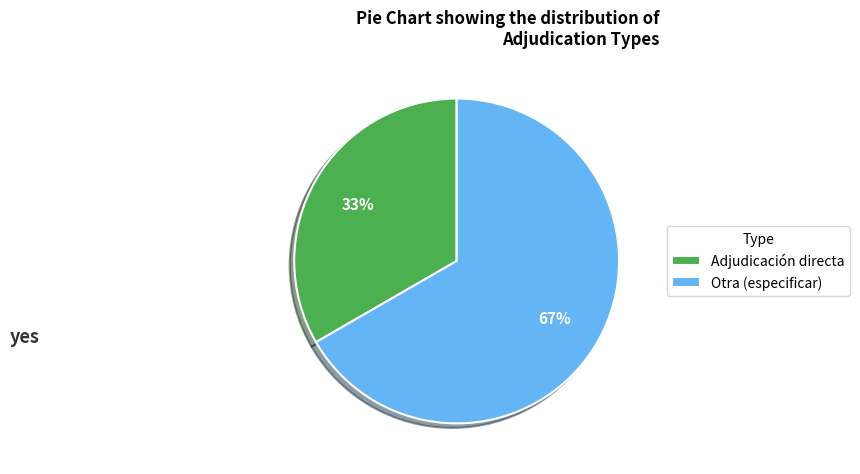

Is Otra (especificar) the majority of the pie?

Yes